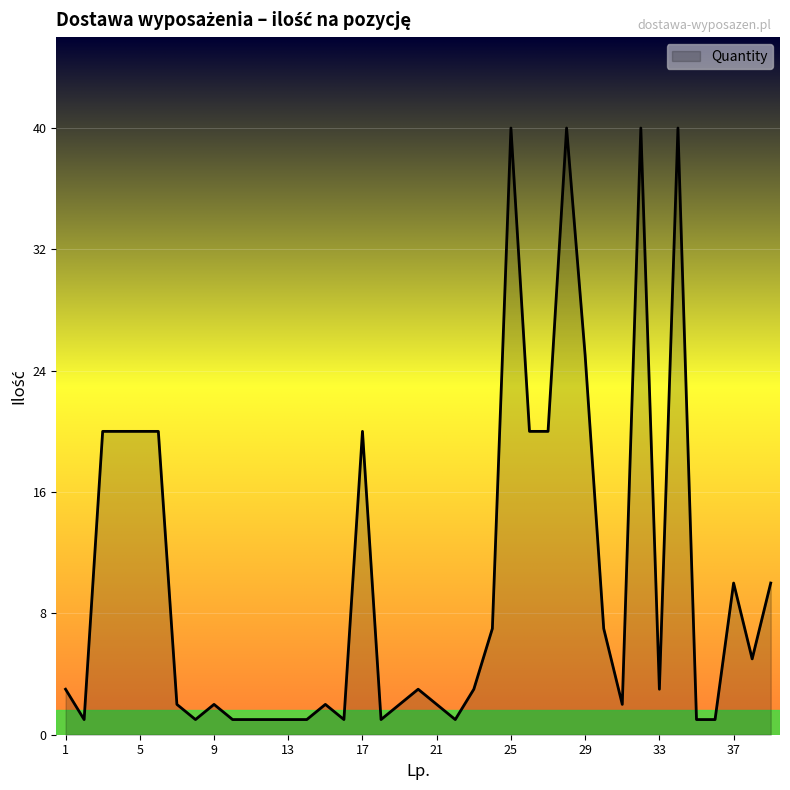

What is the greatest value displayed?

40